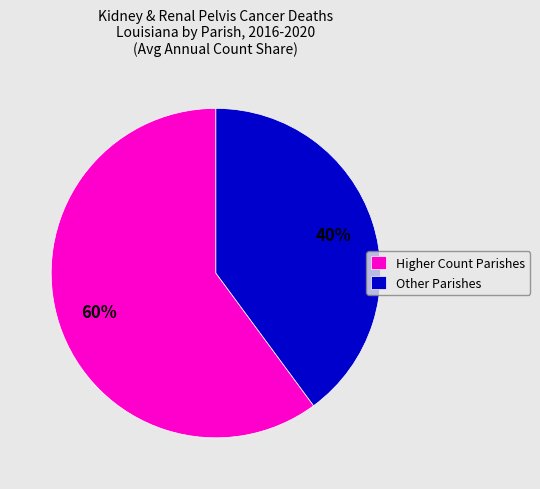

To the nearest percent, what portion does Higher Count Parishes represent?

60%